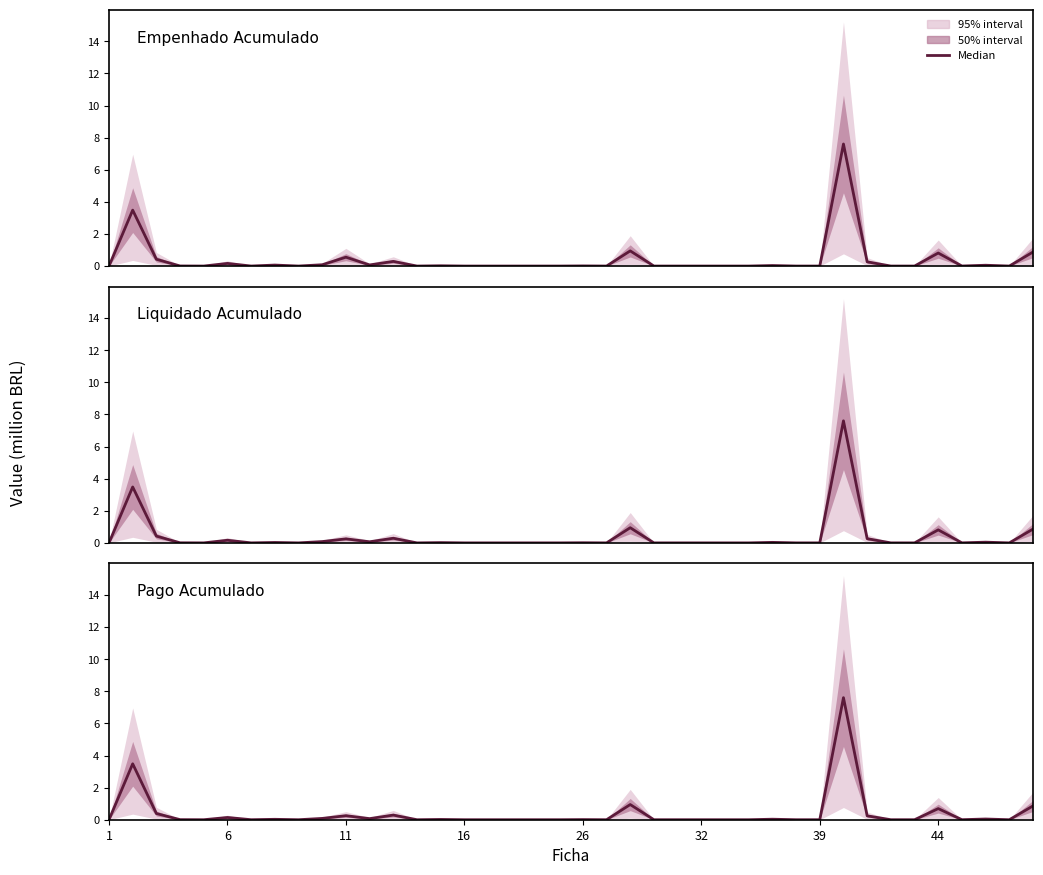

True or false: Liquidado Acumulado and Pago Acumulado cross at least once.

False